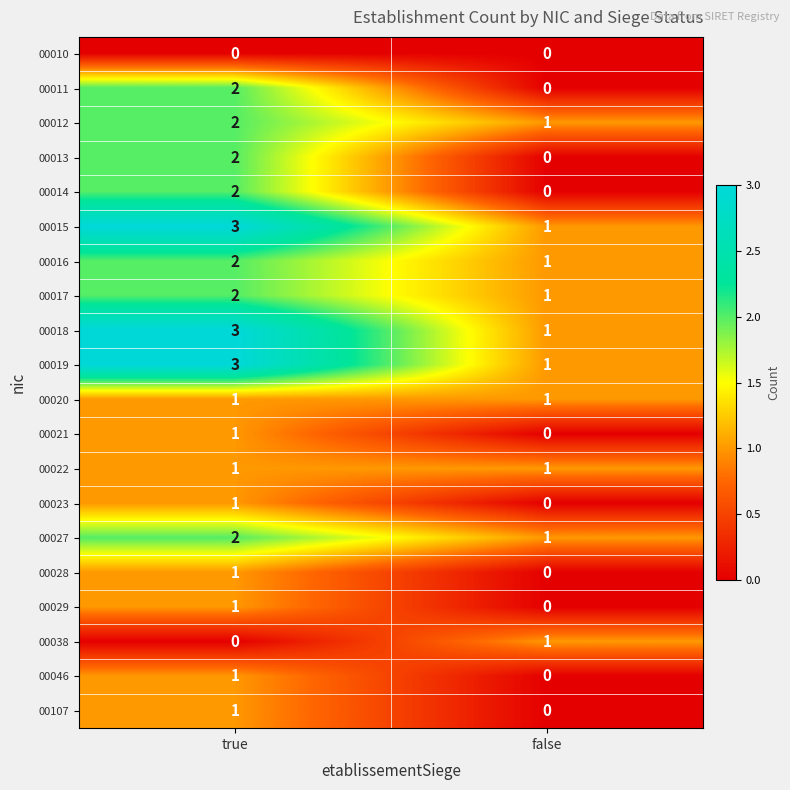

What is the total value across all series at false?

10